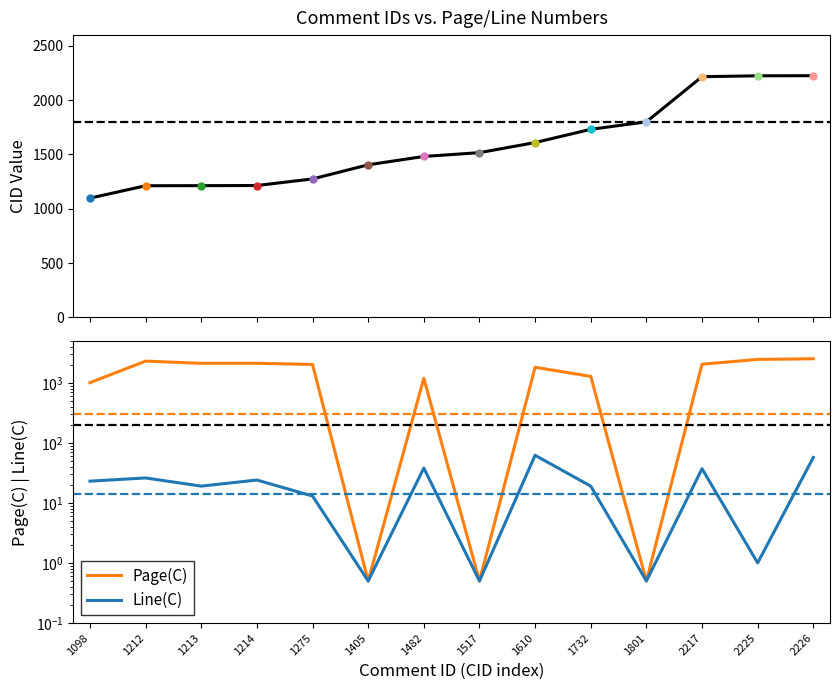

How many distinct data groups are displayed?

3